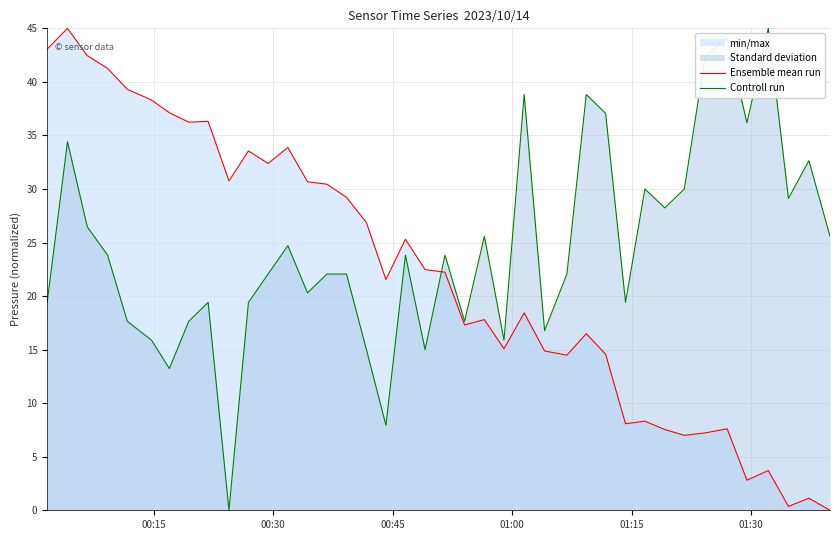

How many lines are shown in the chart?

2